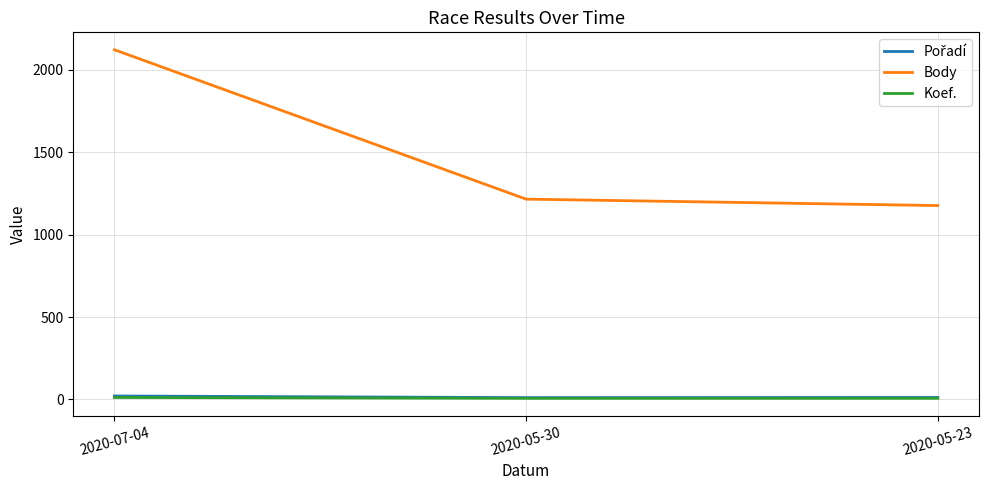

Where is Body nearest to the value 1648?

2020-05-30